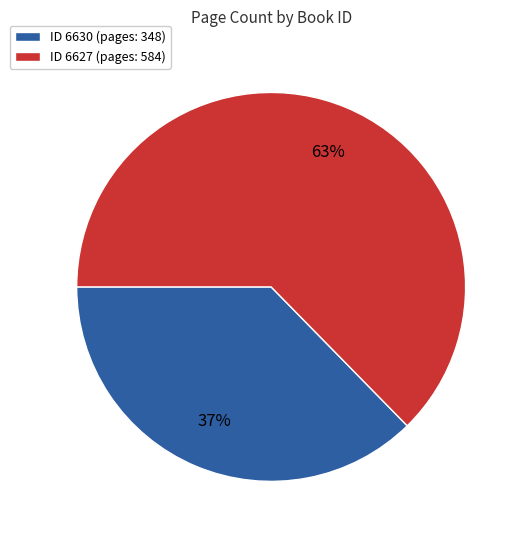

Is there a majority slice in this chart?

Yes